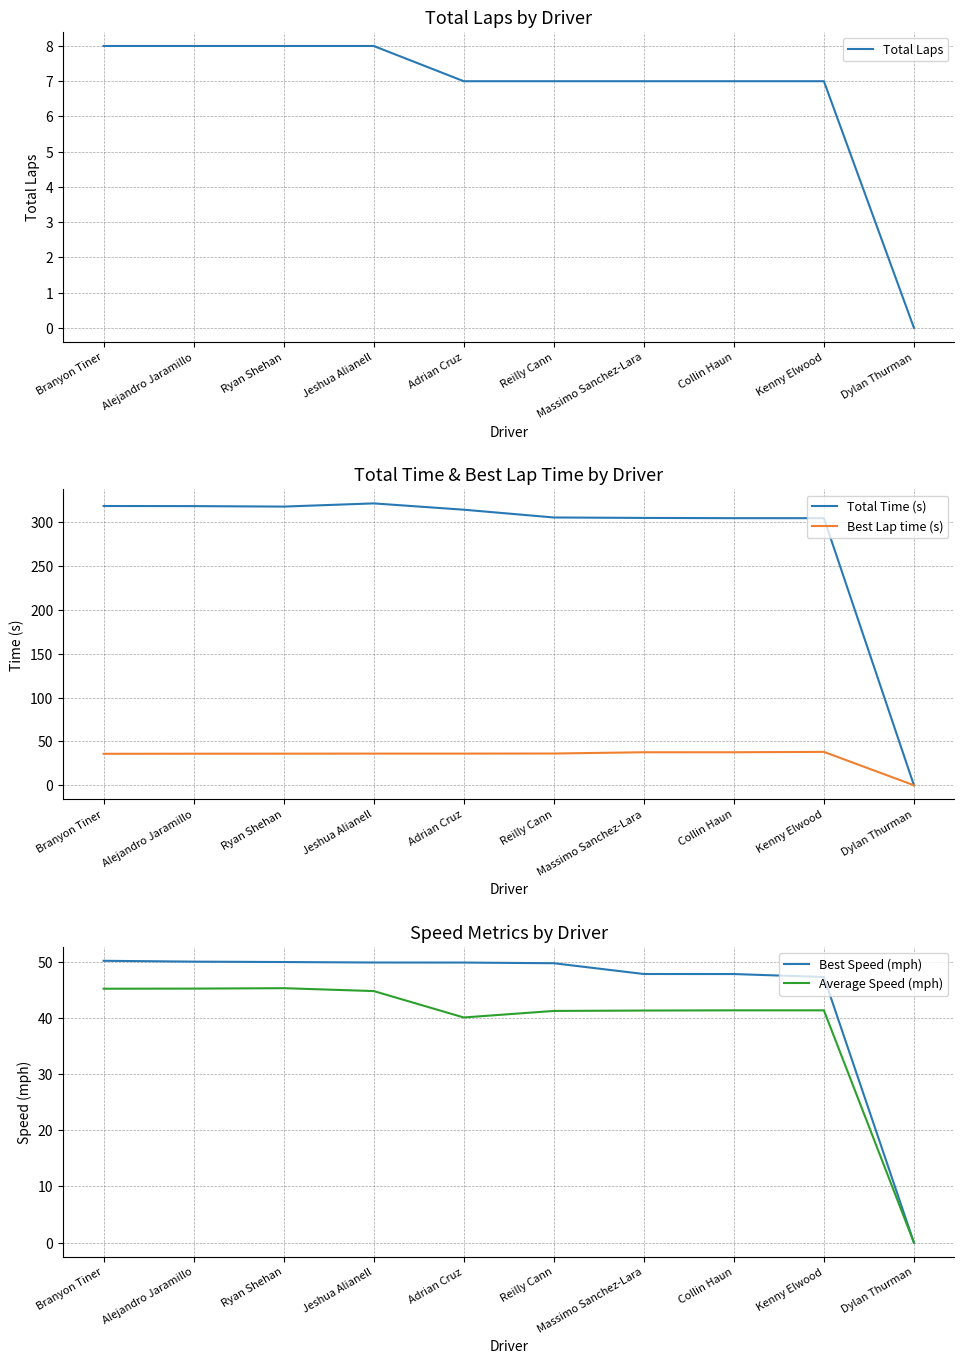

The value of Total Laps at Massimo Sanchez-Lara is 9.7. True or false?

False